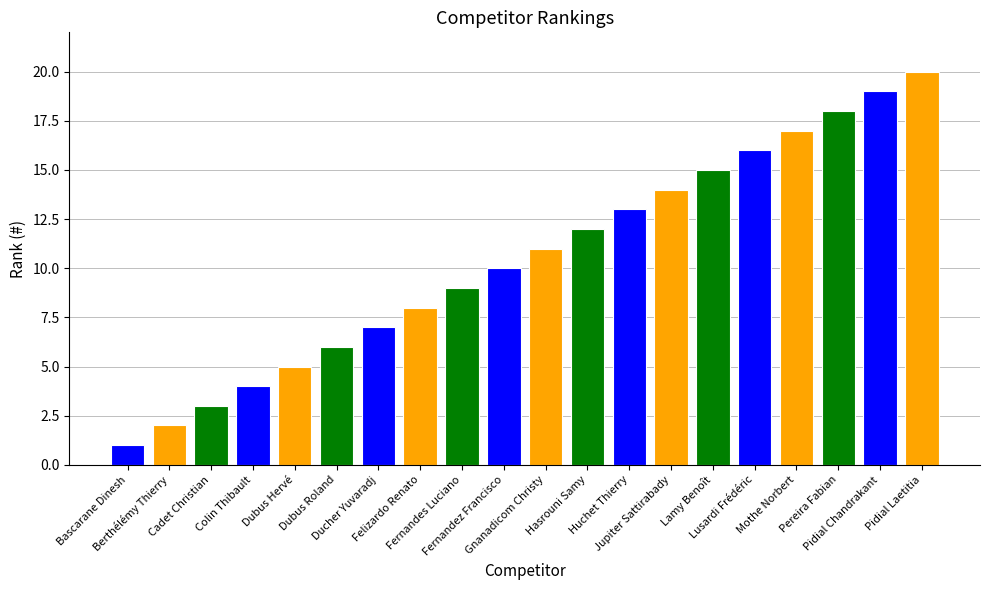

True or false: the data shows 19 at Pidial Chandrakant.

True